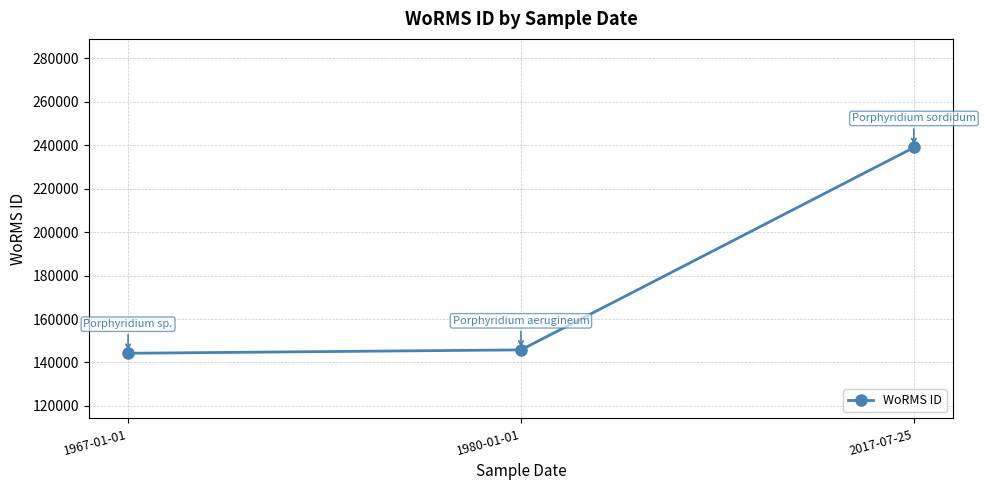

The value at 1980-01-01 is 83323. True or false?

False